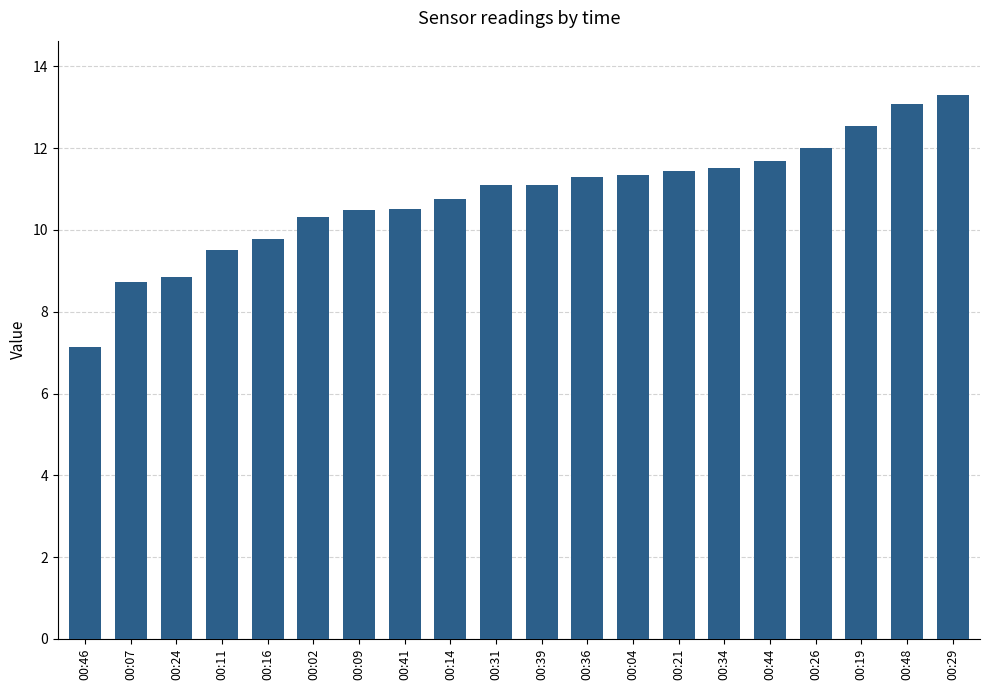

How many bars are there in total?

20